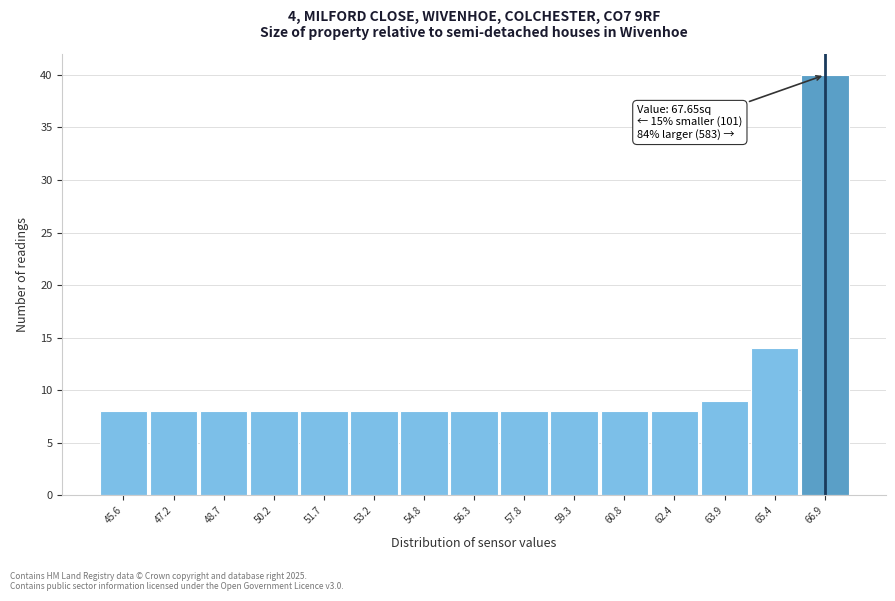

Reading left to right, transcribe all the data shown in this chart.

8	8	8	8	8	8	8	8	8	8	8	8	9	14	40